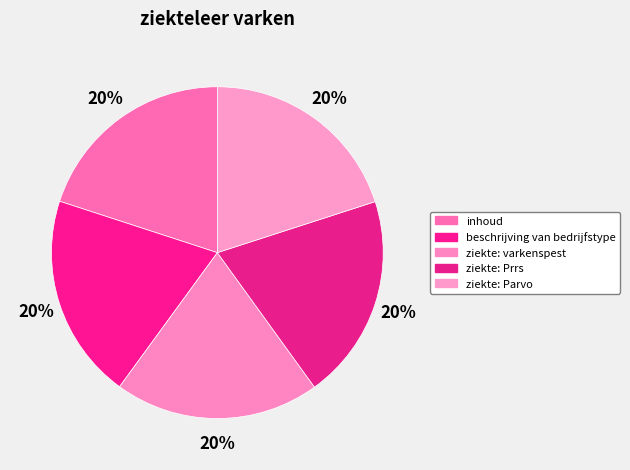

Does any single category account for the majority?

No